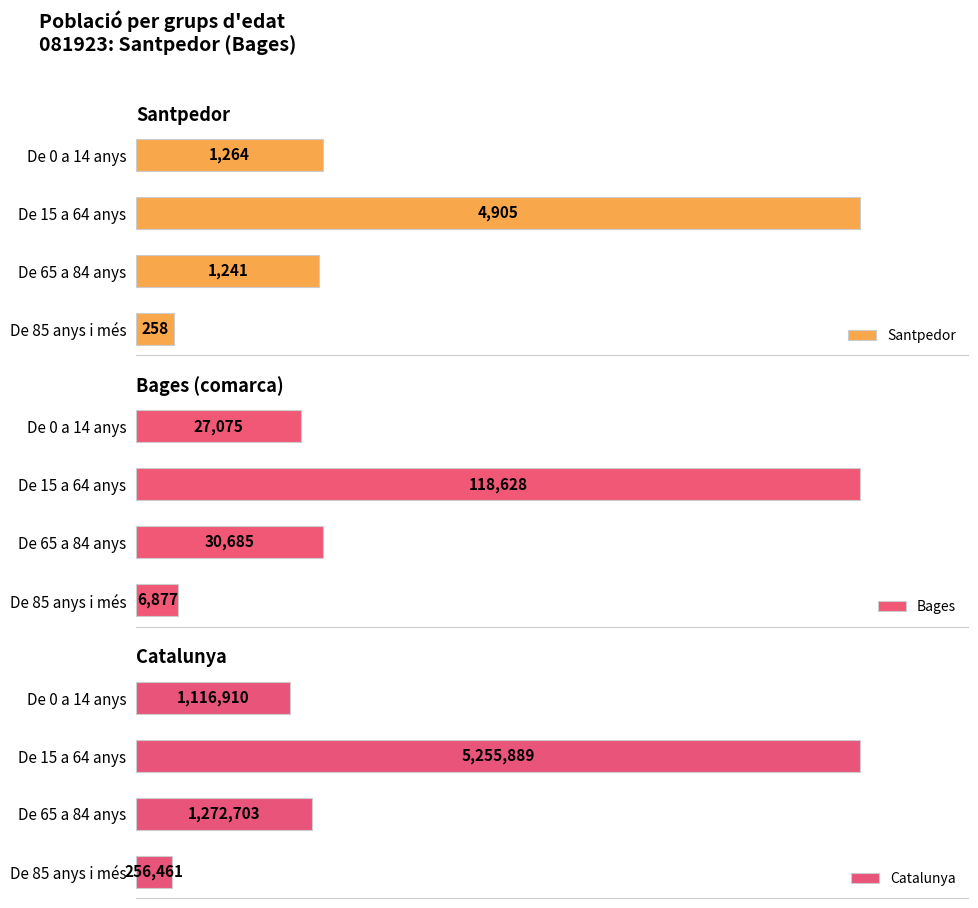

At which label does Santpedor reach its minimum?

De 85 anys i més